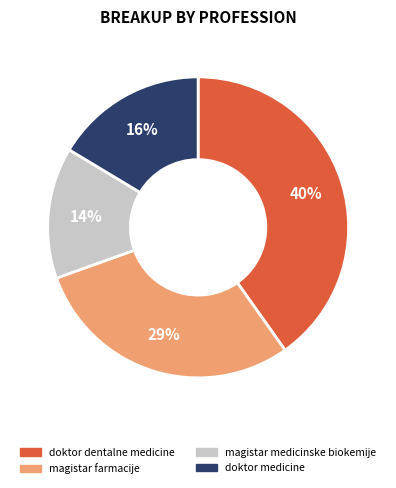

Is the sum of magistar medicinske biokemije and doktor medicine greater than half?

No